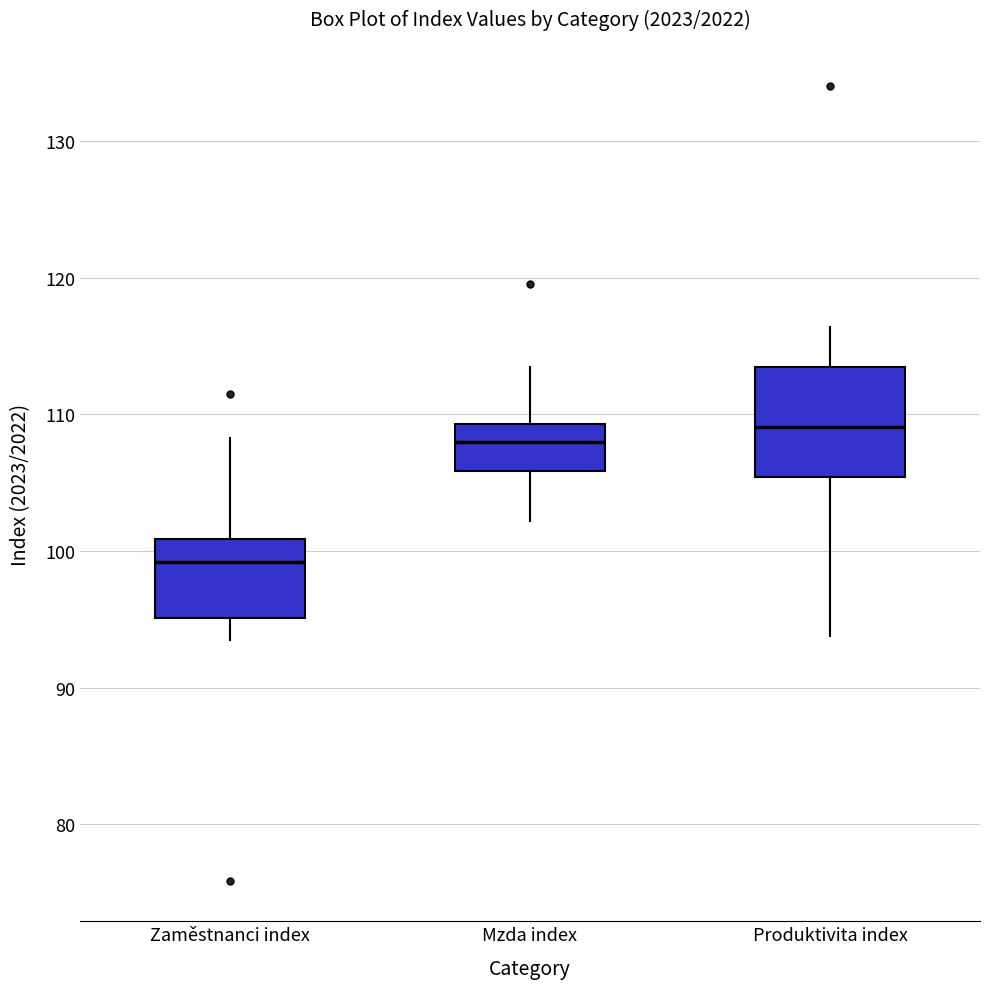

Reading left to right, read every box against the y-axis: the position of its median line, the range the box covers, and the ends of its whiskers. The values are not printed on the chart, so give them approximately, as read against the axis.

Zaměstnanci index: median 99, box 95 to 101, whiskers 94 to 108
Mzda index: median 108, box 106 to 109, whiskers 102 to 113
Produktivita index: median 109, box 105 to 113, whiskers 94 to 116